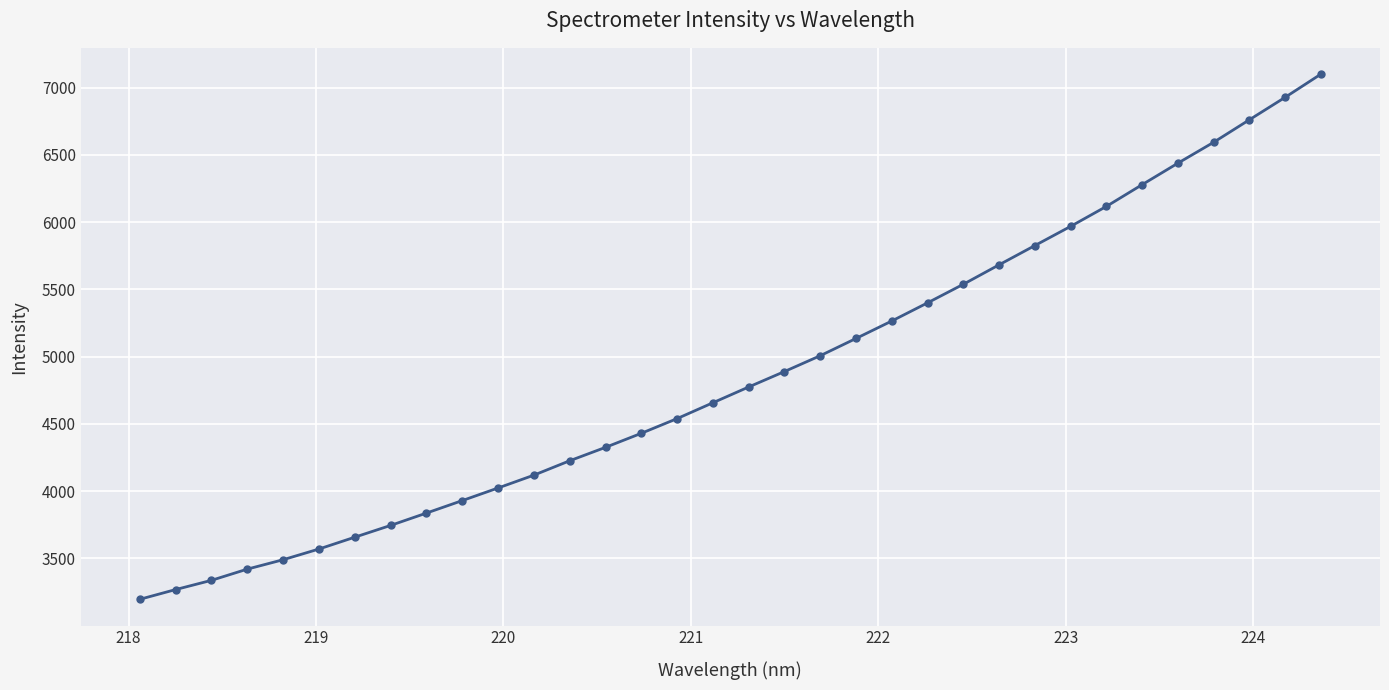

What is the maximum value shown in the chart?

7099.8